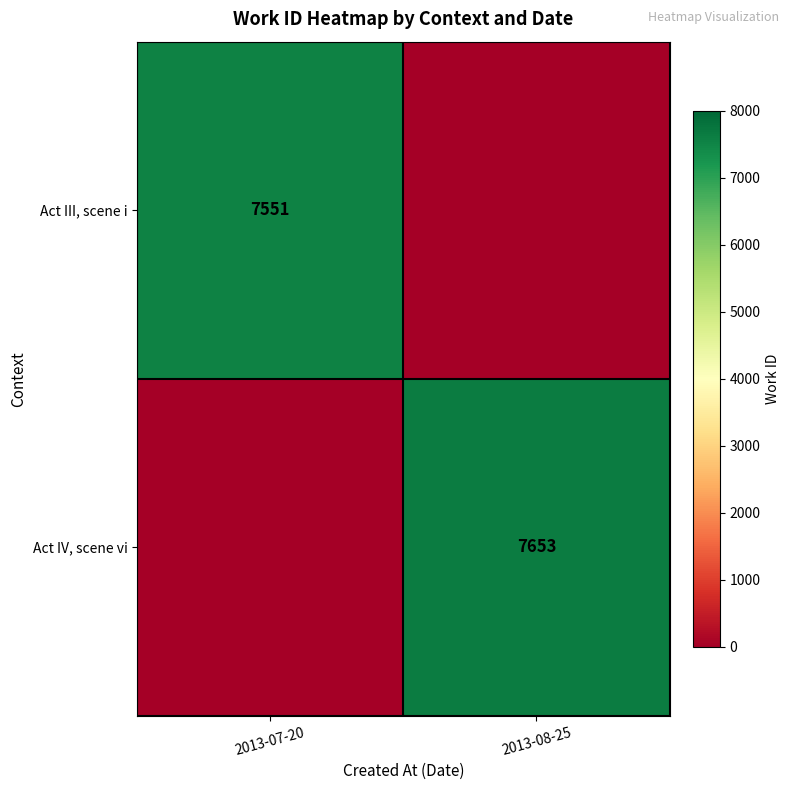

Between 2013-08-25 and 2013-07-20, which is larger?

2013-07-20